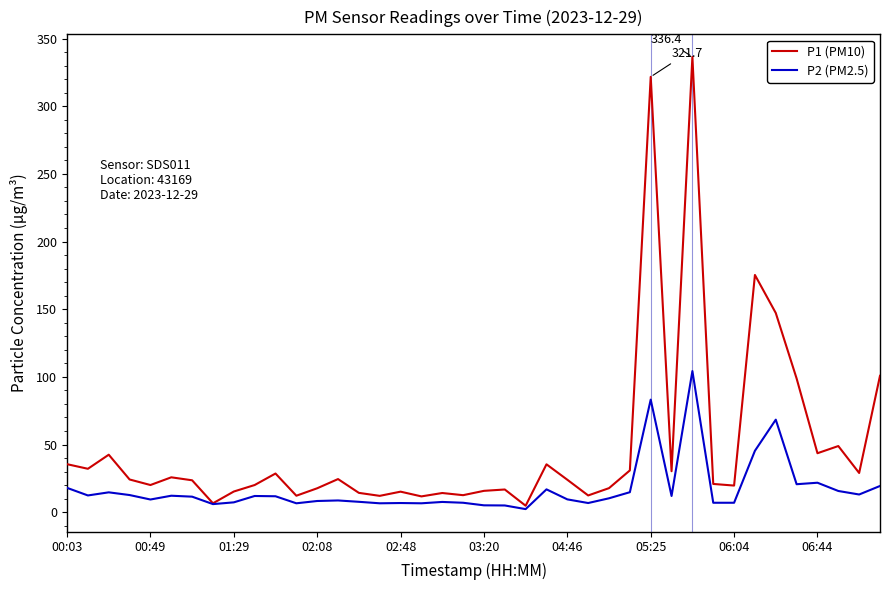

Which series has the largest total across all categories?

P1 (PM10)